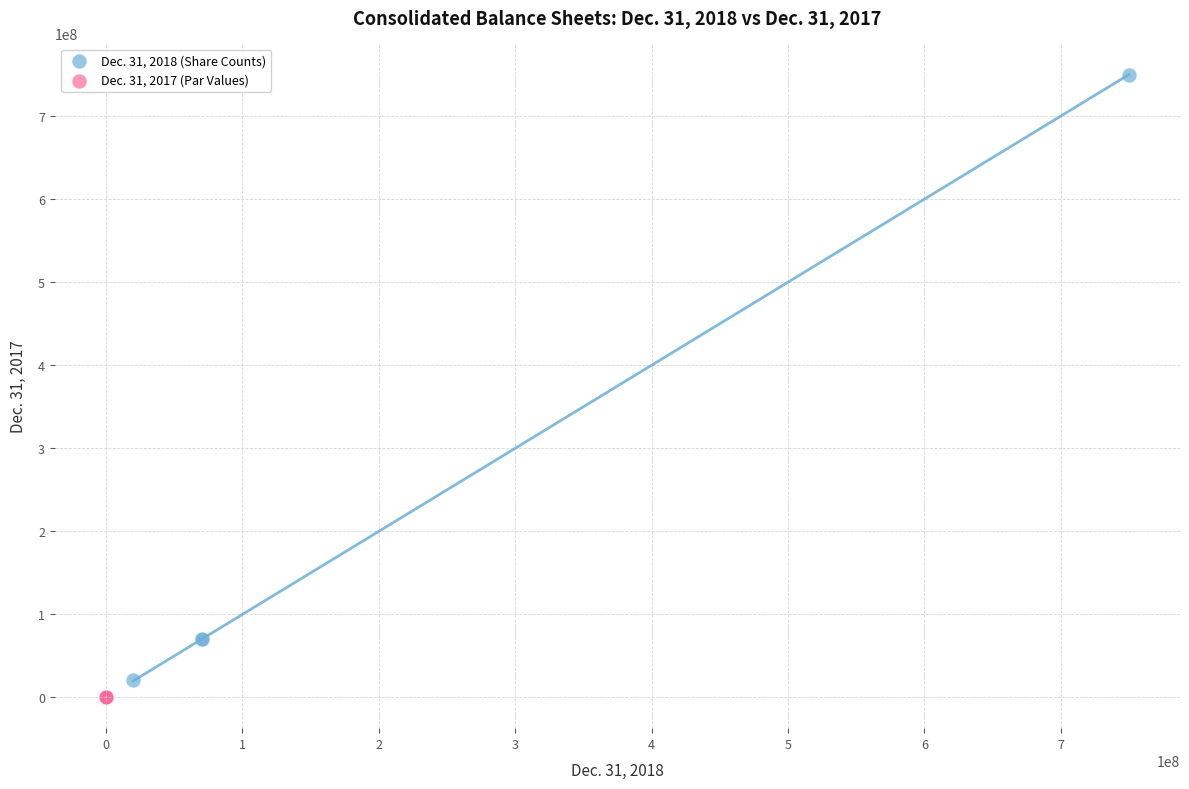

Which series has the widest spread of Y values?

Dec. 31, 2018 (Share Counts)